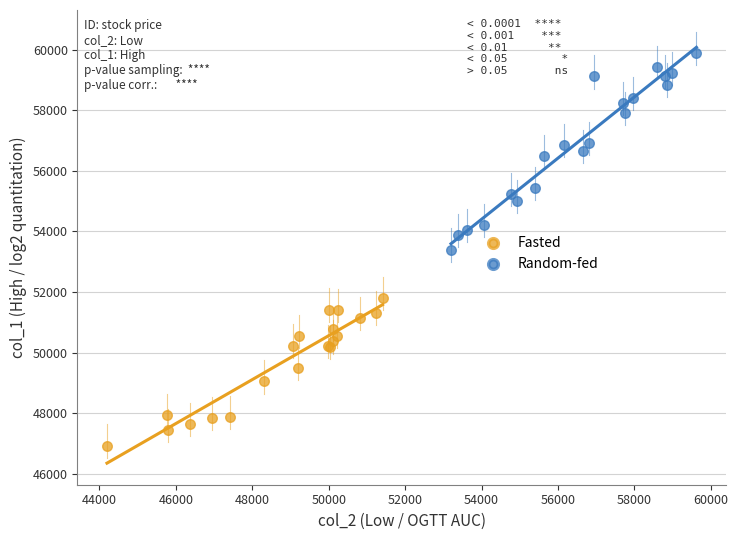

What are all the series names shown in the legend?

Fasted, Random-fed